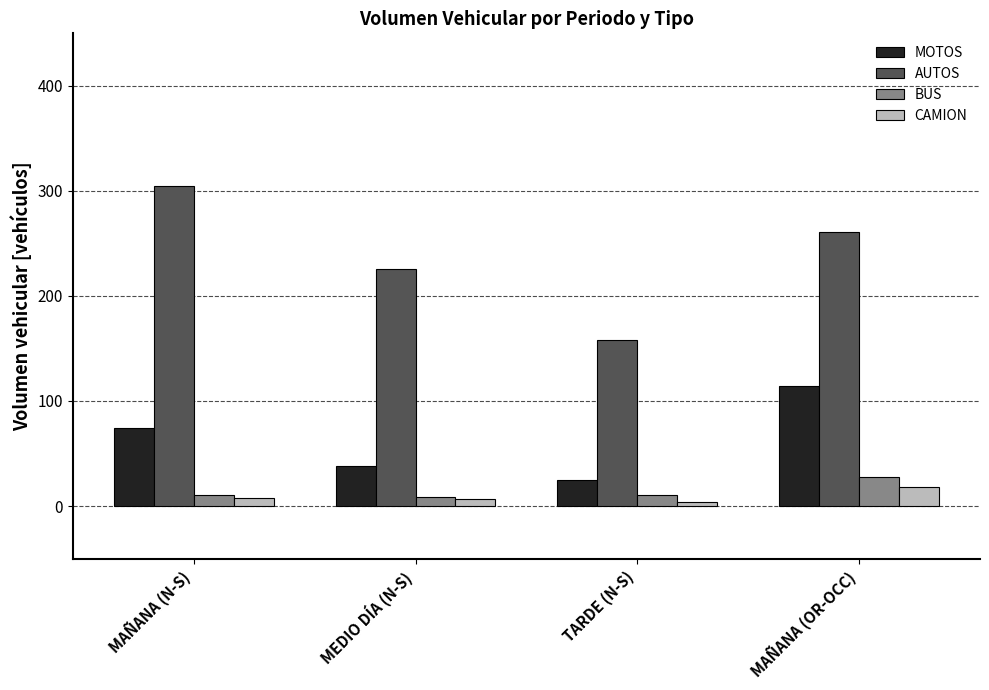

Are the bars grouped side by side (vs. stacked)?

Yes